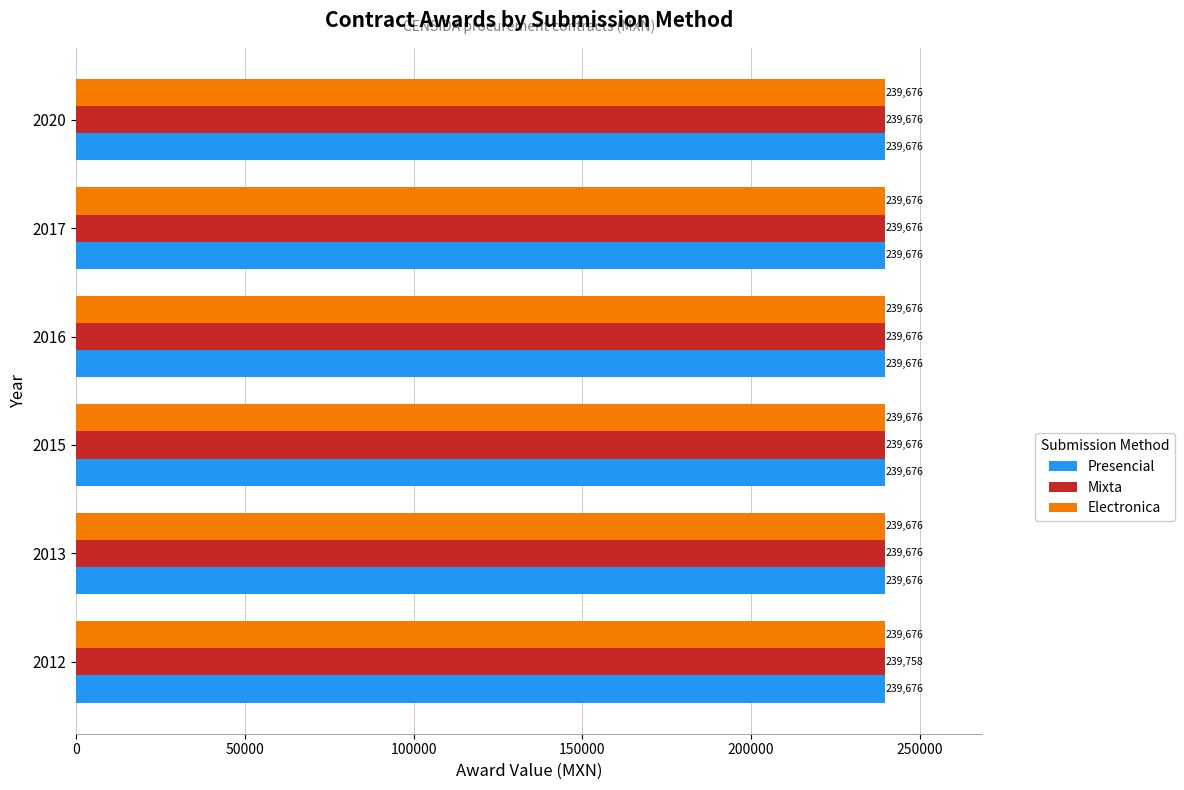

The Presencial series shows 239676.0 at 2012. True or false?

True